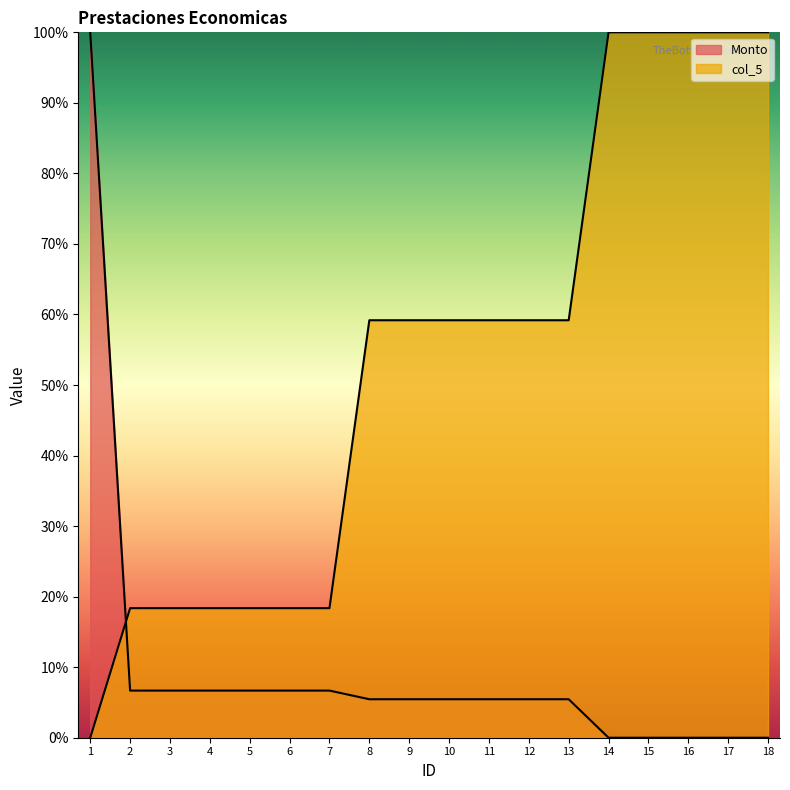

Which series has the largest total across all categories?

col_5